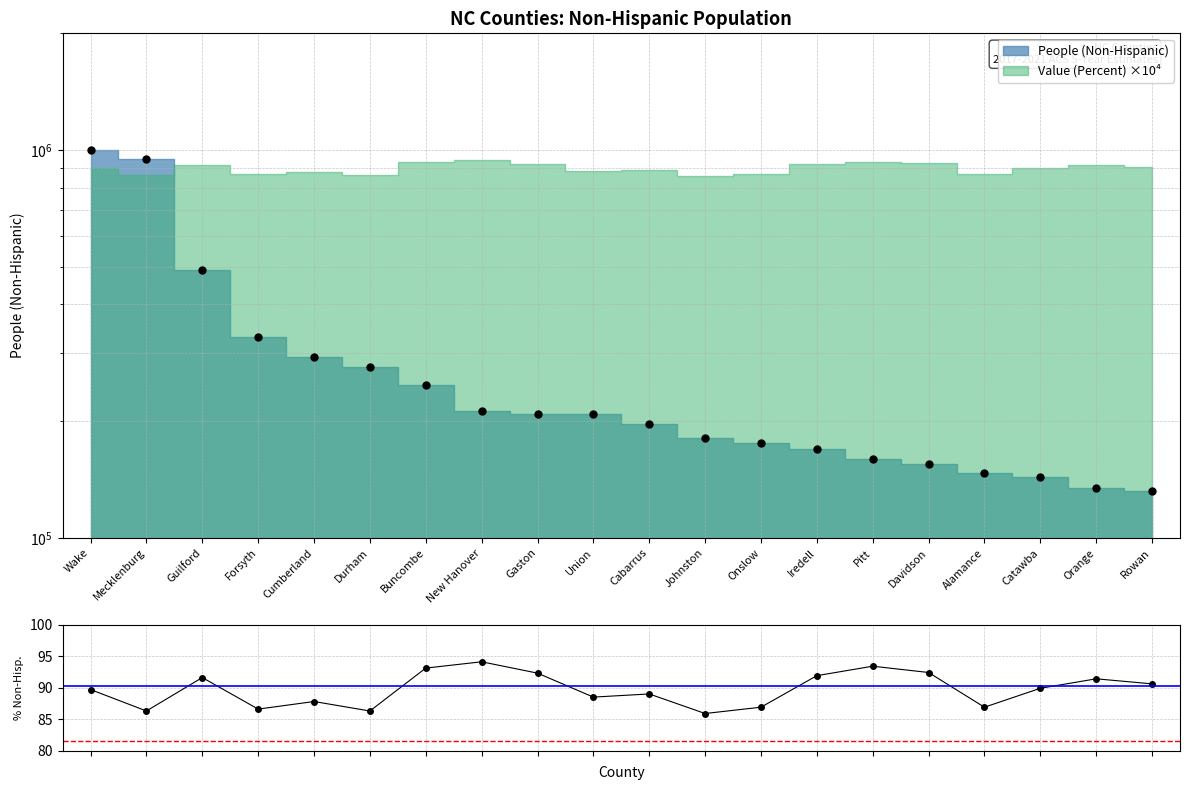

Reading left to right, list all the values displayed in this chart.

Wake=89.7	Mecklenburg=86.3	Guilford=91.6	Forsyth=86.6	Cumberland=87.8	Durham=86.3	Buncombe=93.1	New Hanover=94.1	Gaston=92.3	Union=88.5	Cabarrus=89.0	Johnston=85.9	Onslow=86.9	Iredell=91.9	Pitt=93.4	Davidson=92.4	Alamance=86.9	Catawba=89.9	Orange=91.4	Rowan=90.6